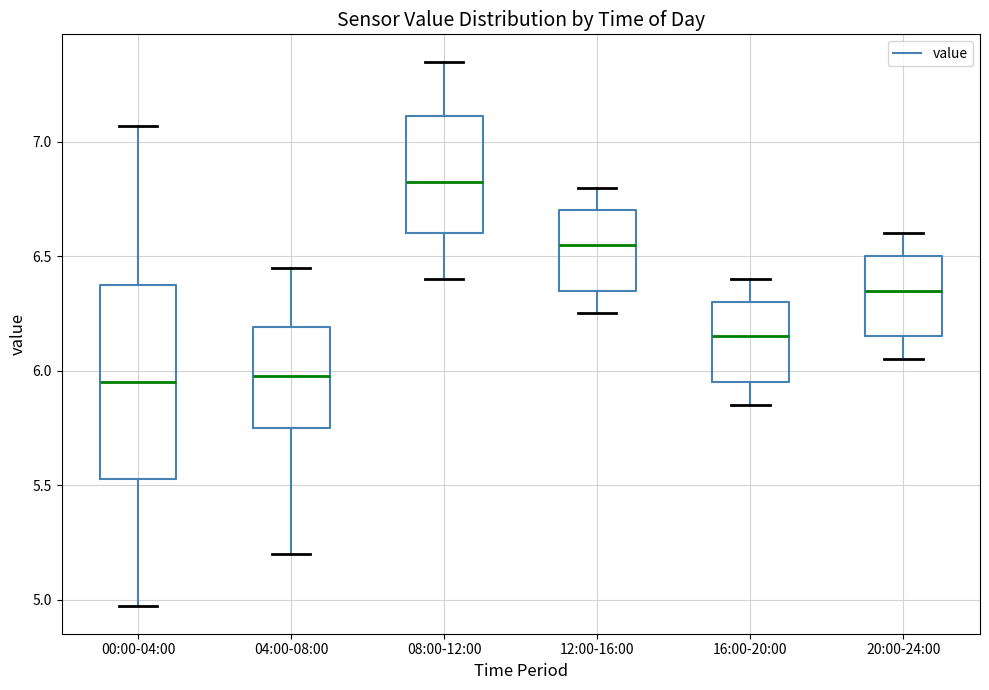

Reading left to right, transcribe this box plot: for each box, give where its median line is, the range the box spans, and where its two whiskers end, as read against the y-axis. The values are not printed on the chart, so give them approximately, as read against the axis.

00:00-04:00: median 5.95, box 5.55 to 6.40, whiskers 4.95 to 7.05
04:00-08:00: median 6.00, box 5.75 to 6.20, whiskers 5.20 to 6.45
08:00-12:00: median 6.85, box 6.60 to 7.10, whiskers 6.40 to 7.35
12:00-16:00: median 6.55, box 6.35 to 6.70, whiskers 6.25 to 6.80
16:00-20:00: median 6.15, box 5.95 to 6.30, whiskers 5.85 to 6.40
20:00-24:00: median 6.35, box 6.15 to 6.50, whiskers 6.05 to 6.60